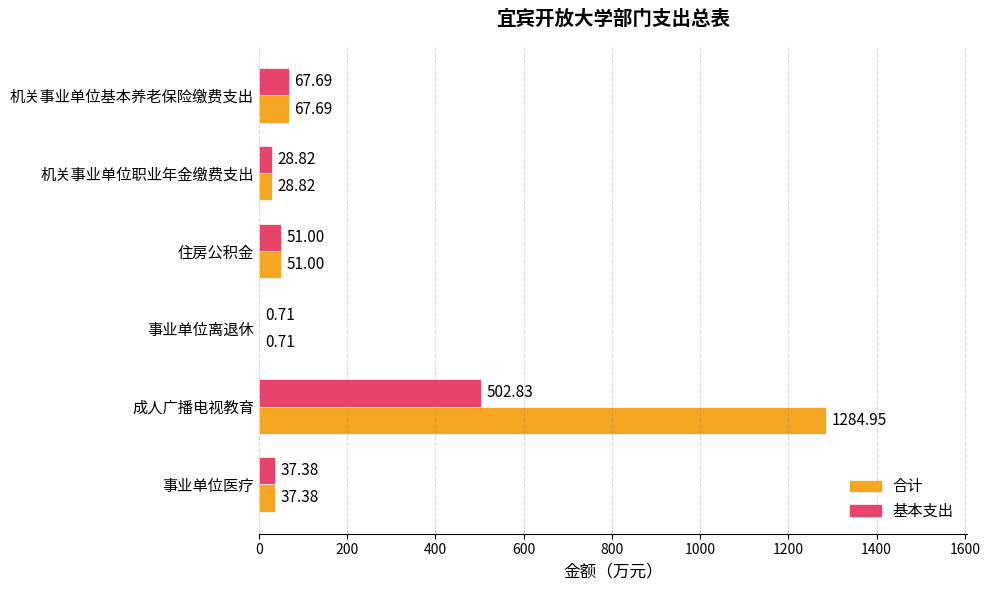

At which category is the sum across all series the highest?

成人广播电视教育